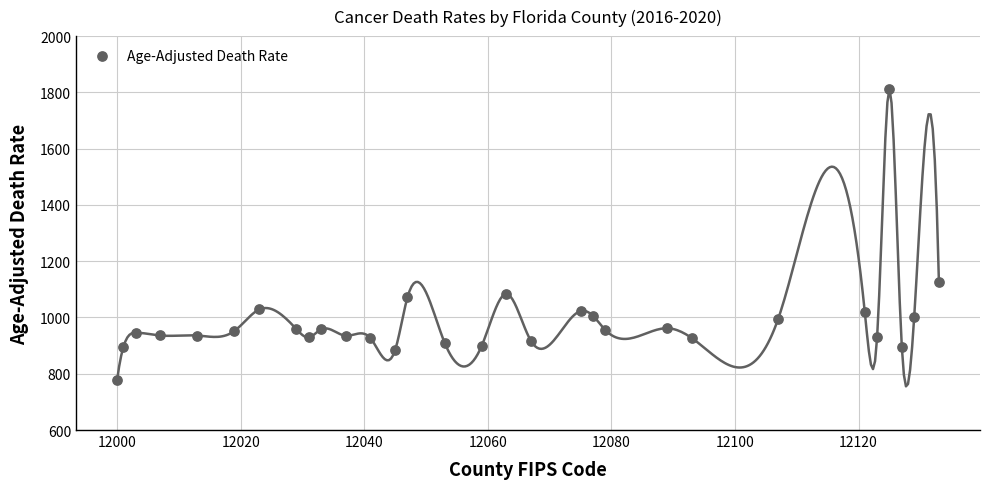

What is the range of Y values (max minus min)?

1036.6